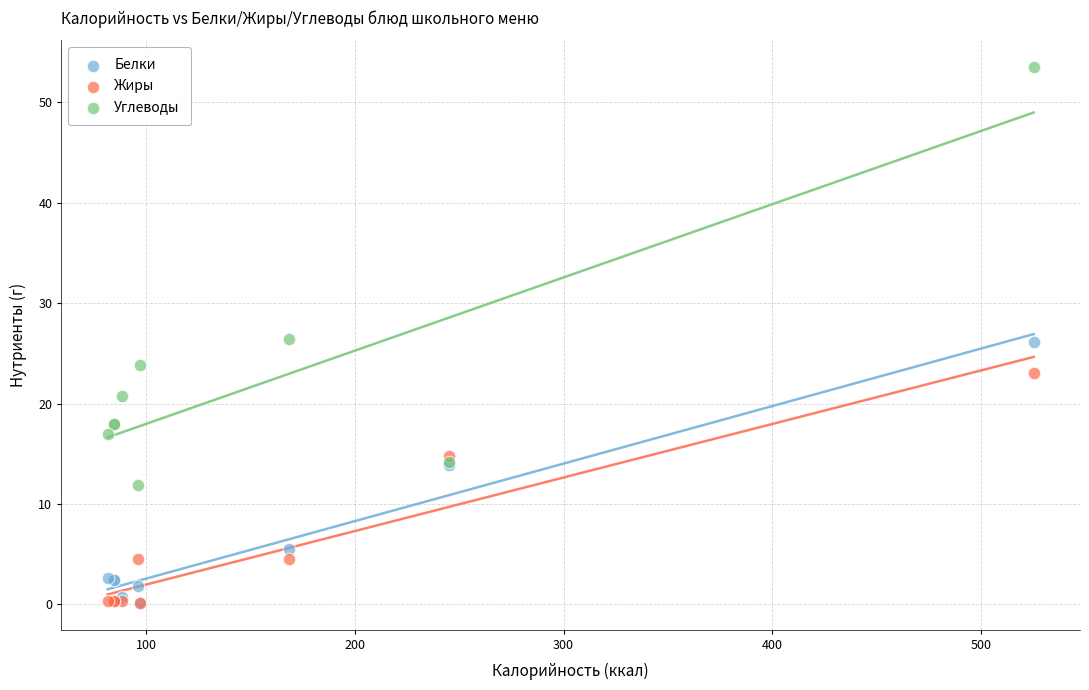

What are all the series names shown in the legend?

Белки, Жиры, Углеводы